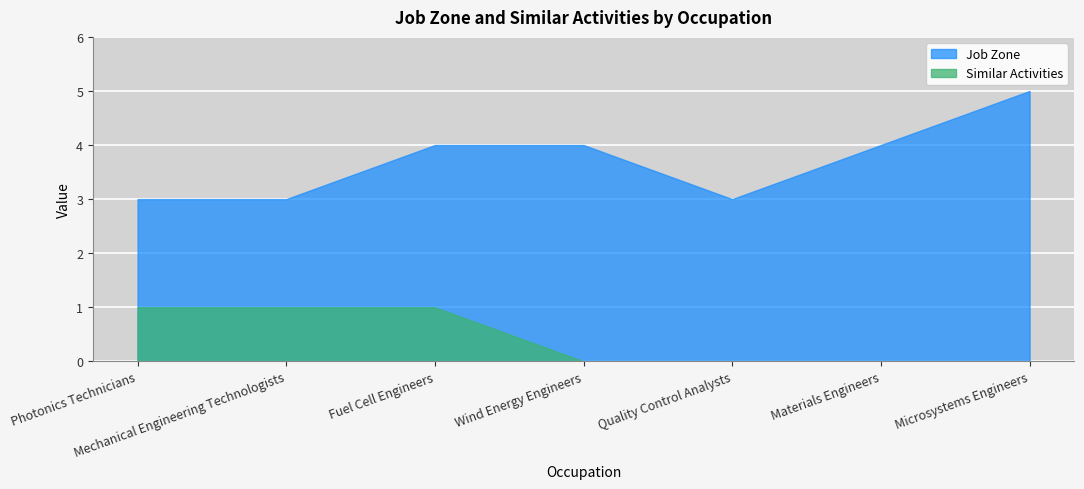

Is the value of Job Zone at Photonics Technicians greater than the value of Similar Activities at Mechanical Engineering Technologists?

Yes